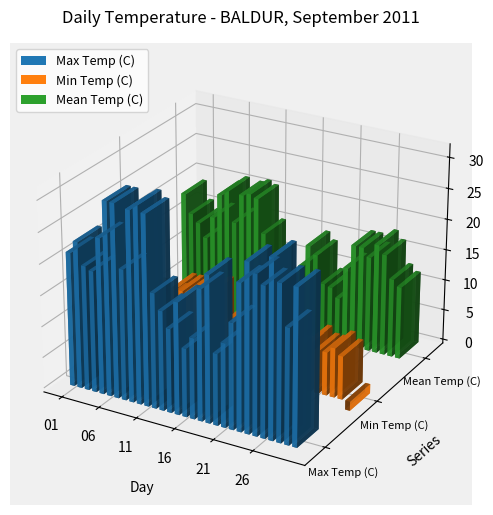

At how many categories does at least one series exceed 6?

30